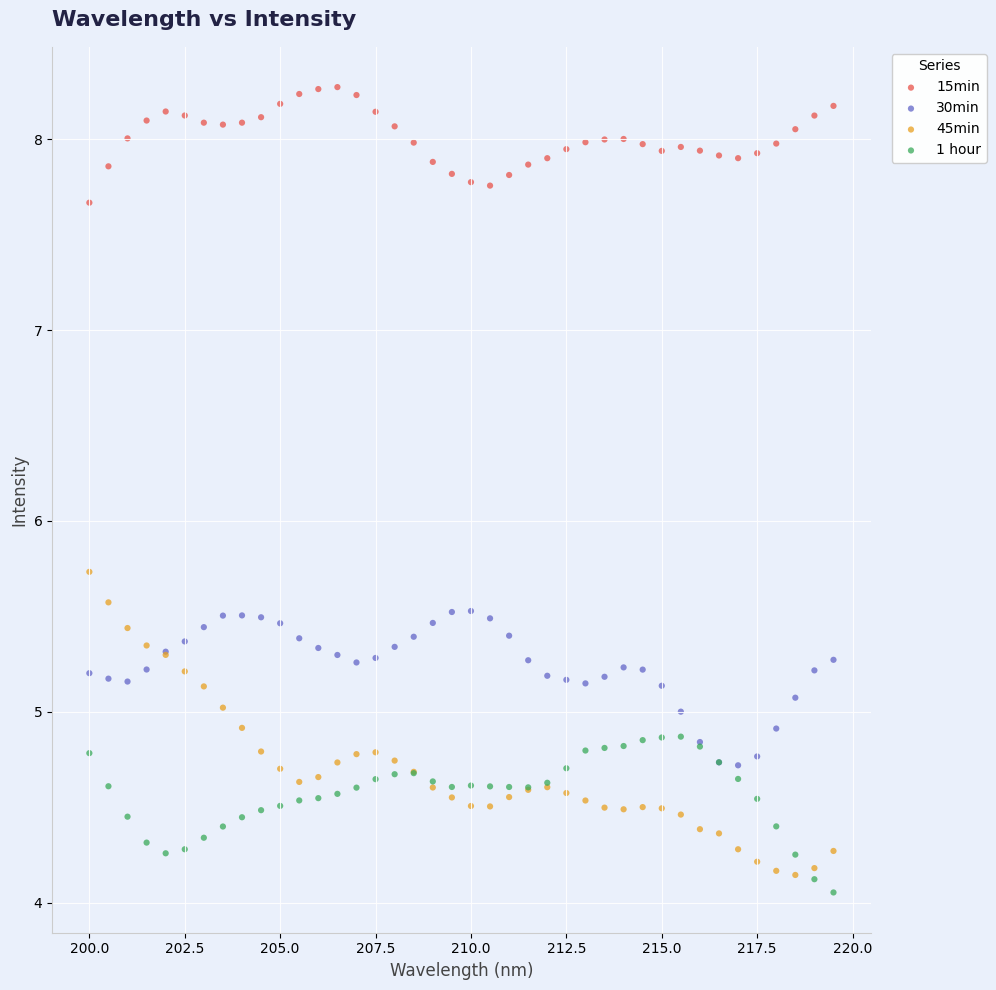

What are all the series names shown in the legend?

15min, 30min, 45min, 1 hour